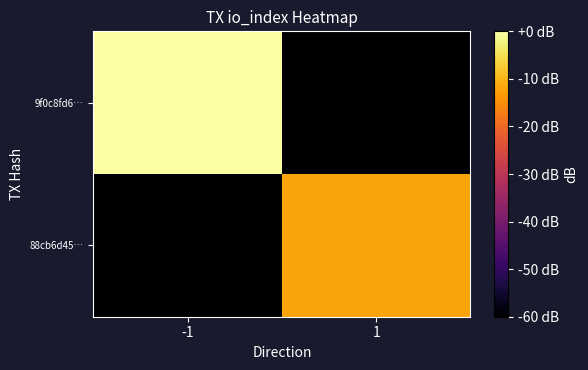

Reading left to right, what are all the values shown in this chart?

9f0c8fd6…: -1=0.0	1=-60.0
88cb6d45…: -1=-60.0	1=-12.0